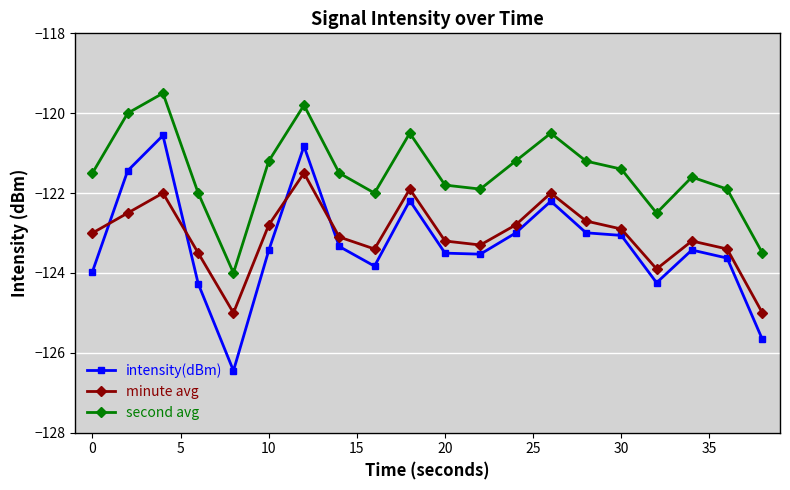

Which series has the widest spread of values?

intensity(dBm)